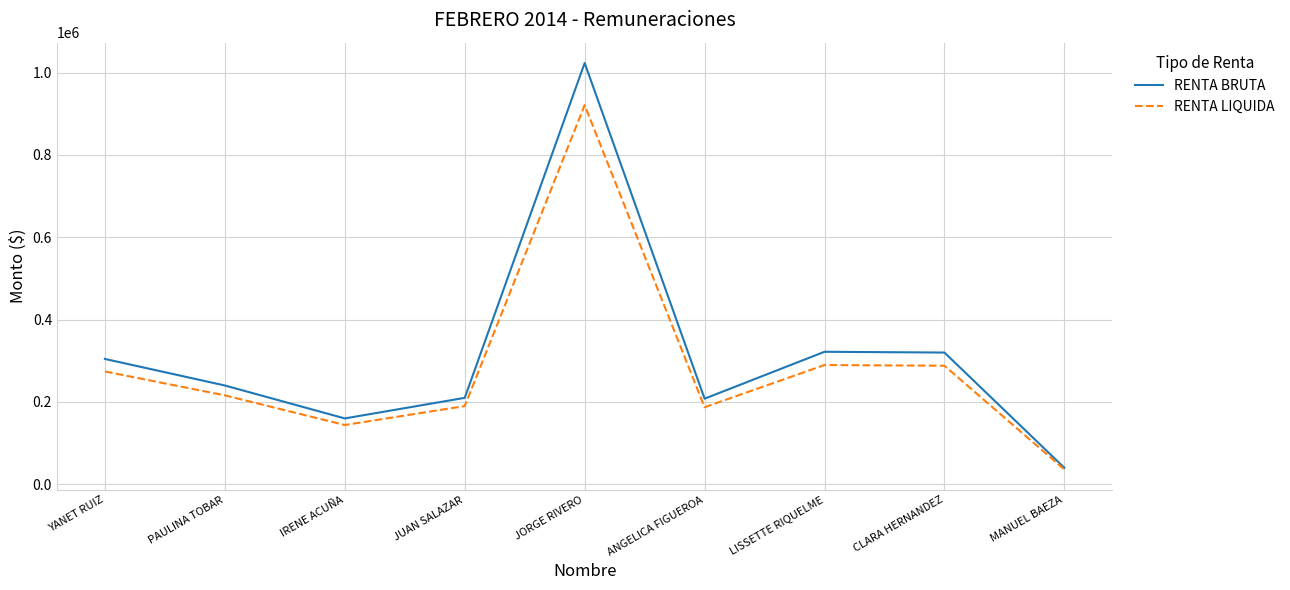

Which category has the highest value across all series?

JORGE RIVERO